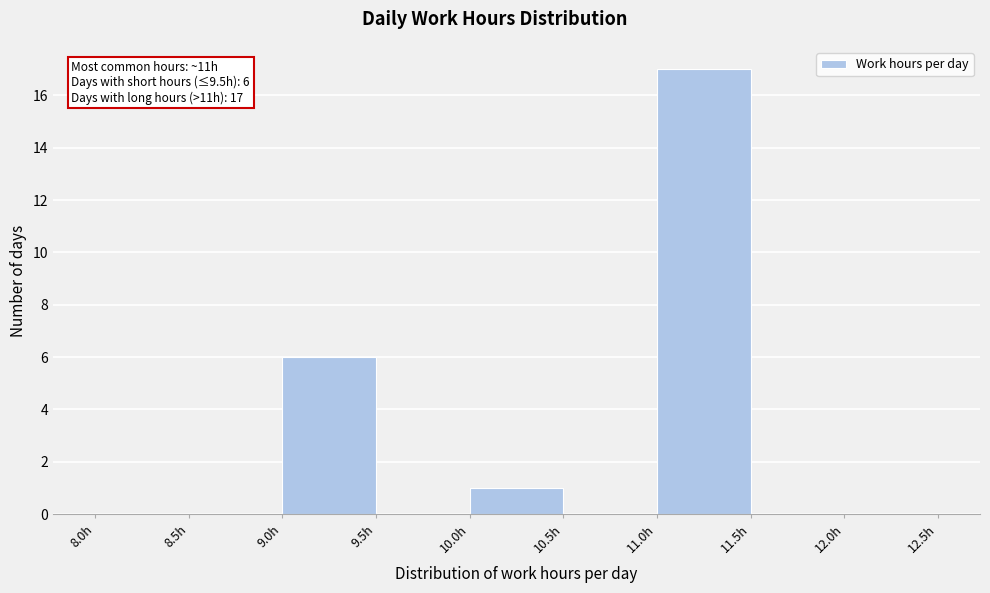

Over which range of the x-axis is the bar tallest?

11.0 to 11.5